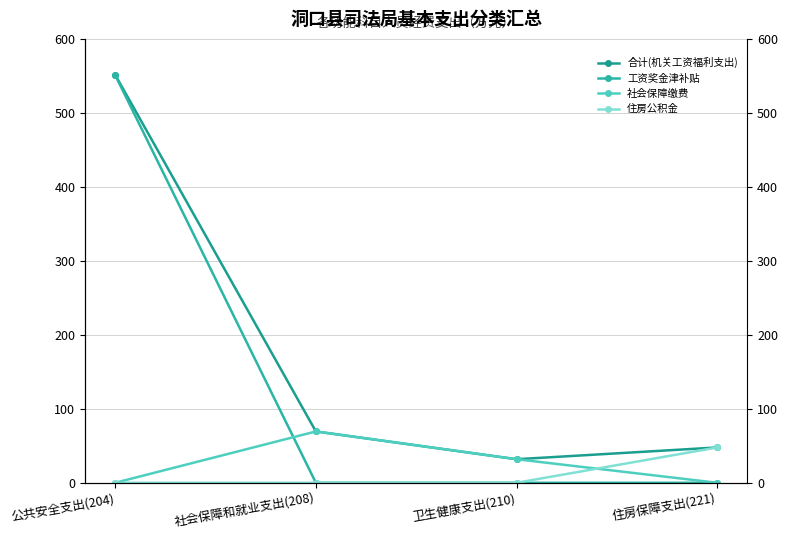

What is the difference between the maximum and minimum values in the 合计(机关工资福利支出) series?

519.7